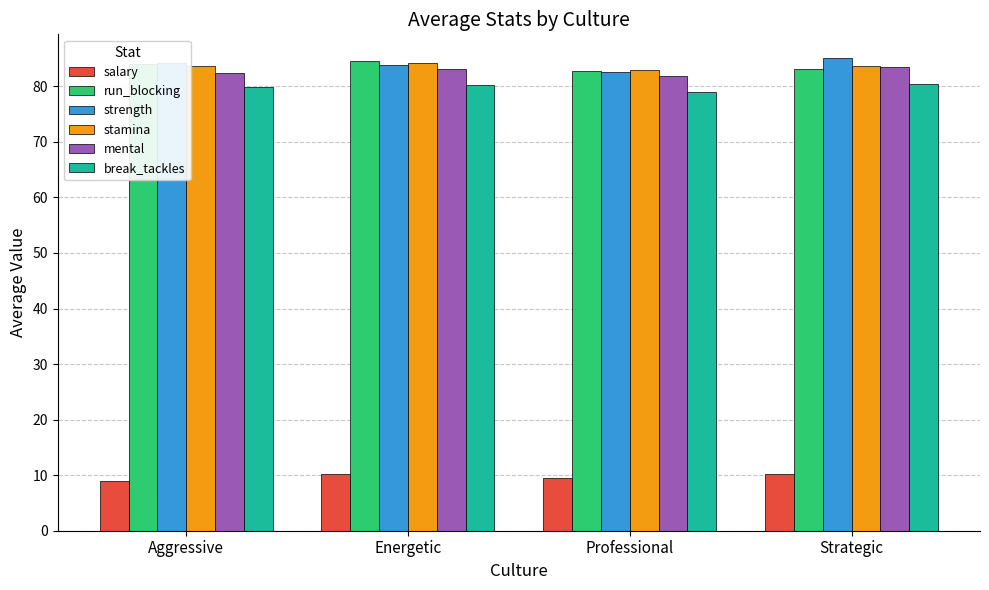

Where does the mental series first go above 83?

Energetic